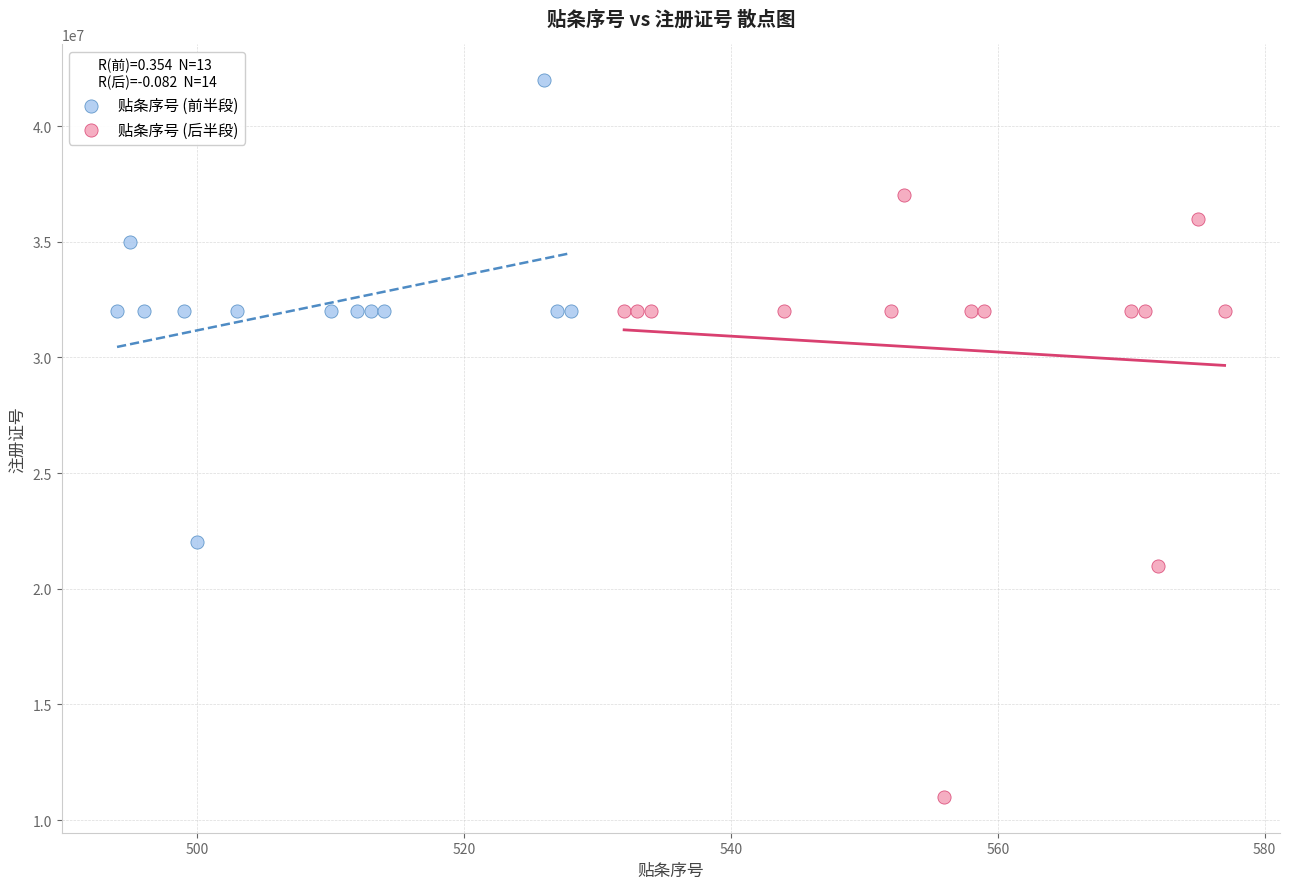

Which series reaches the minimum Y coordinate?

贴条序号 (后半段)